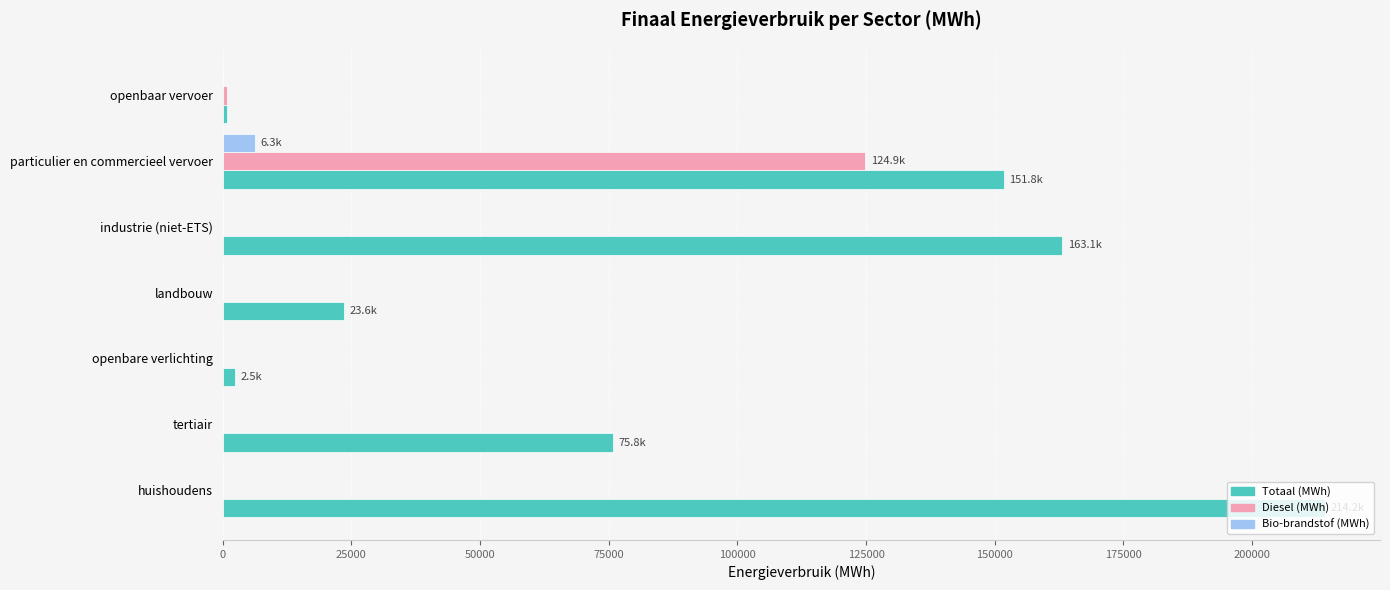

What is the total value across all series at landbouw?

23595.5